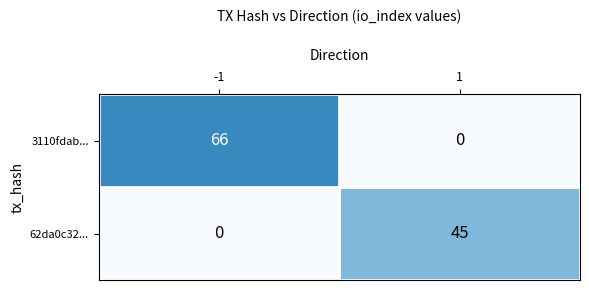

Count the number of categories in the chart.

2